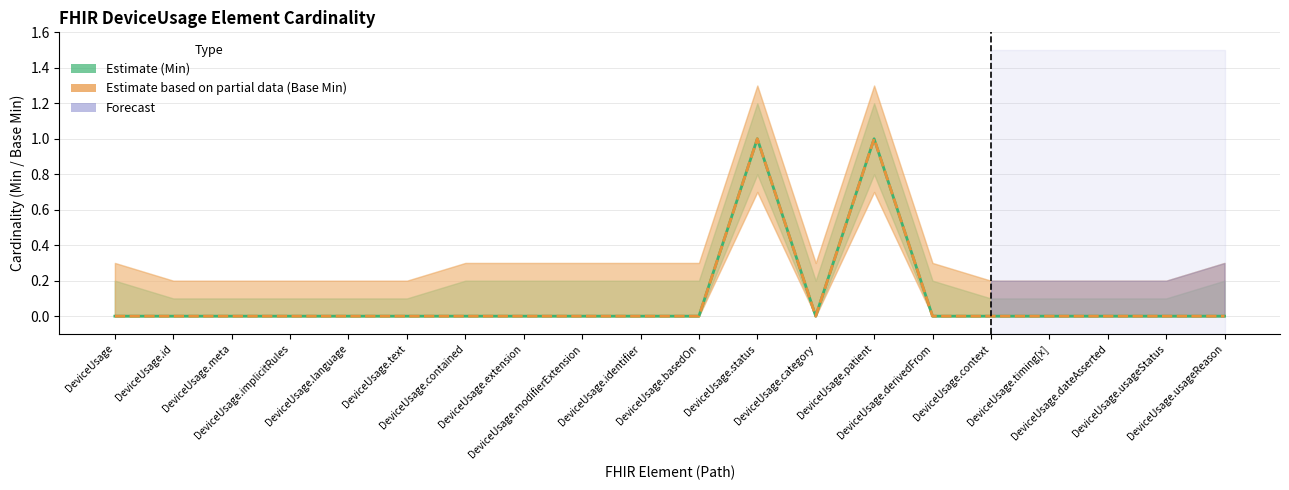

True or false: Base Min (Estimate based on partial data) has a value of 1 at DeviceUsage.basedOn.

False